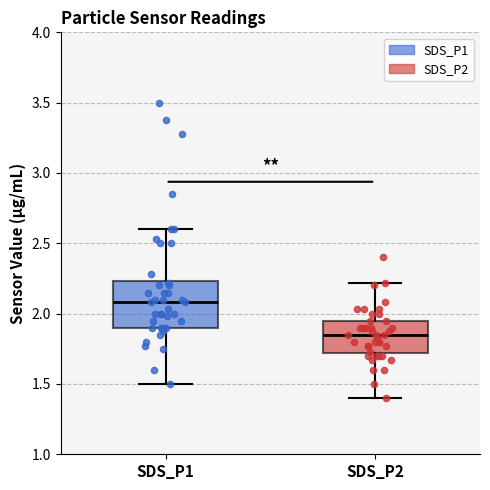

Reading left to right, read every box against the y-axis: the position of its median line, the range the box covers, and the ends of its whiskers. The values are not printed on the chart, so give them approximately, as read against the axis.

SDS_P1: median 2.10, box 1.90 to 2.25, whiskers 1.50 to 2.60
SDS_P2: median 1.85, box 1.70 to 1.95, whiskers 1.40 to 2.20